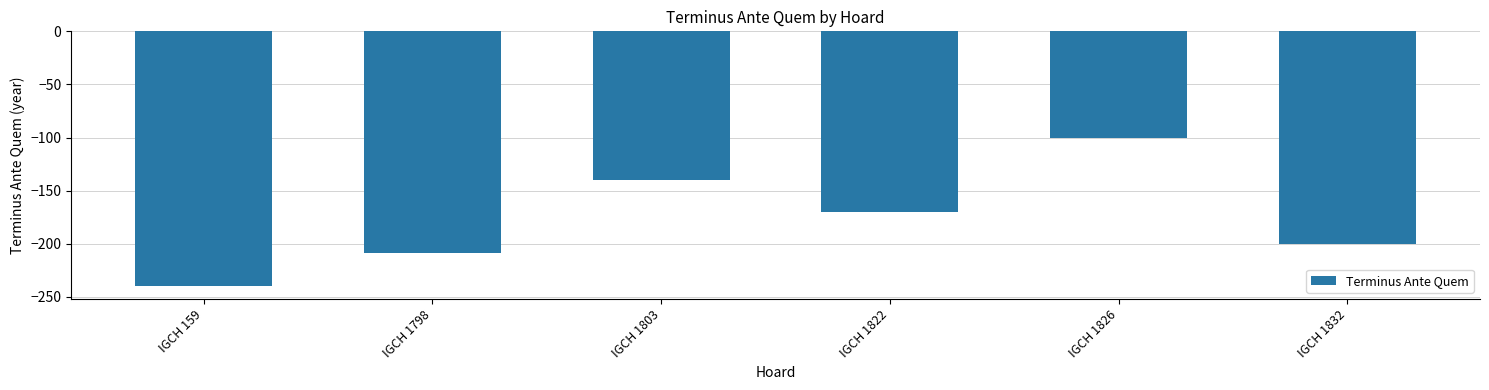

Count the number of data series in this chart.

1